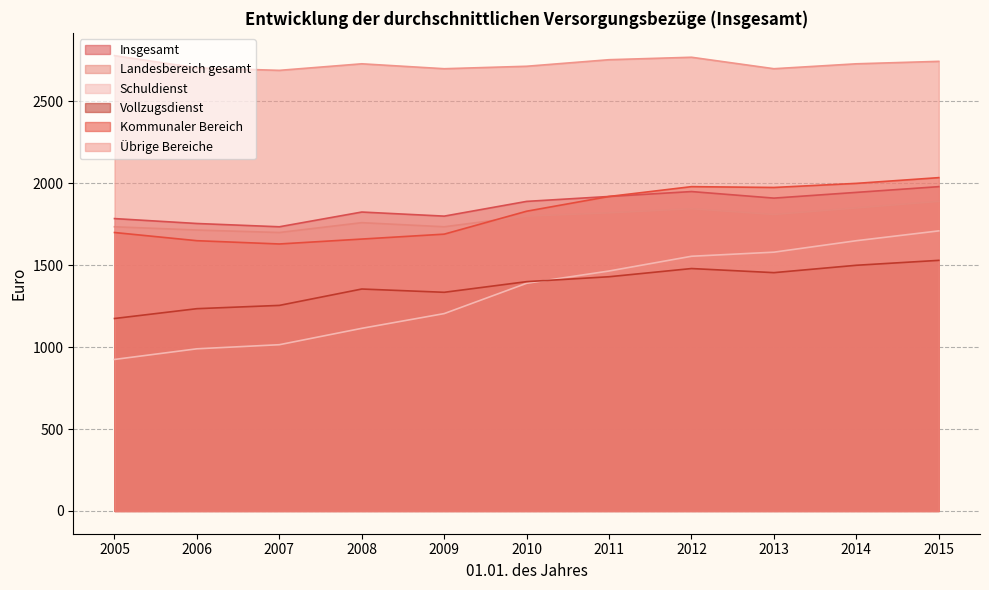

What is the highest value of the Kommunaler Bereich series?

2035